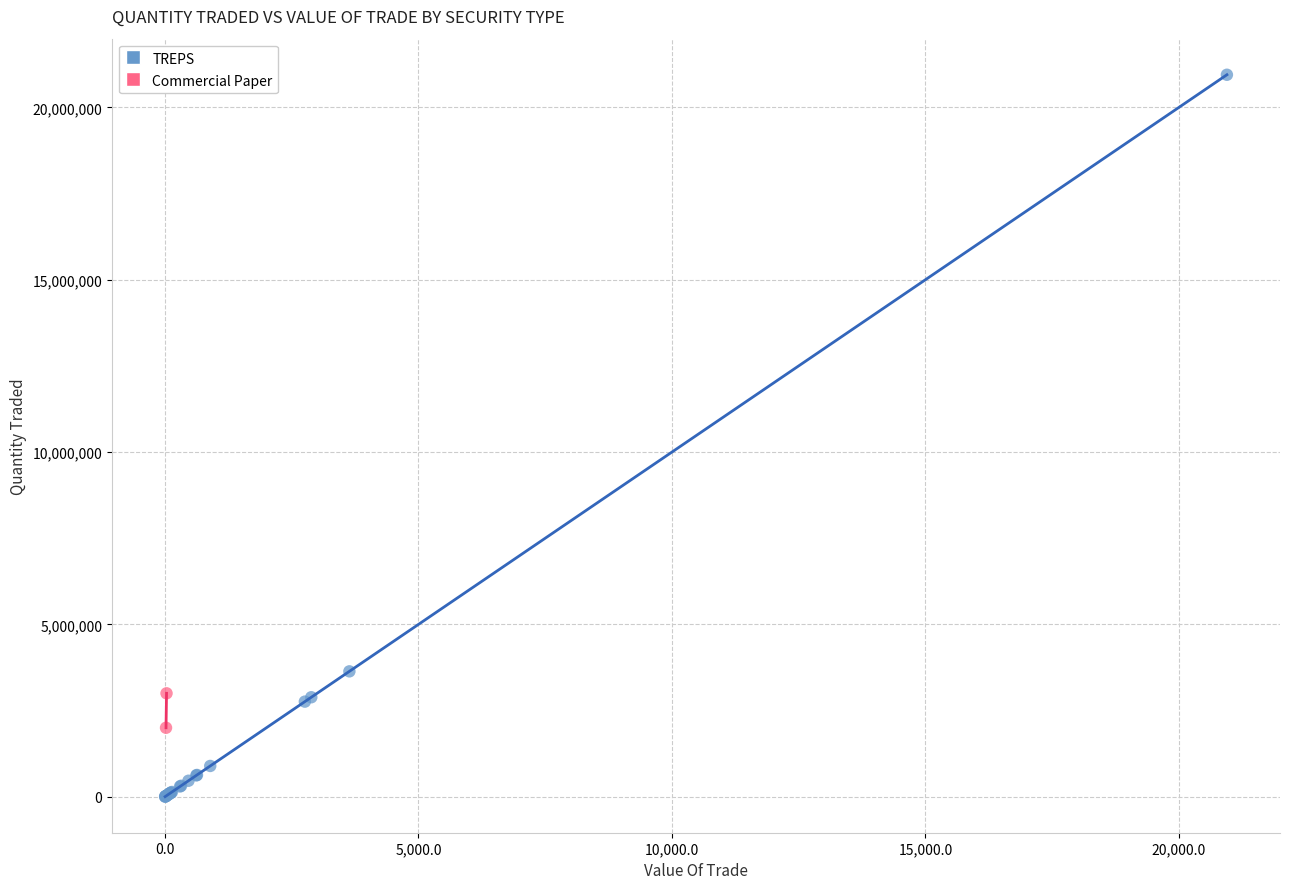

What are all the series names shown in the legend?

TREPS, Commercial Paper